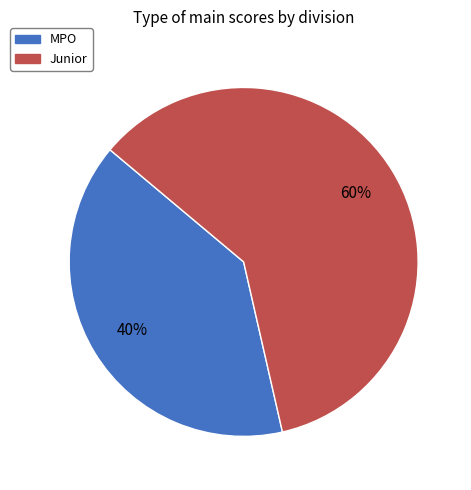

Do Junior and MPO together represent more than half of the pie?

Yes